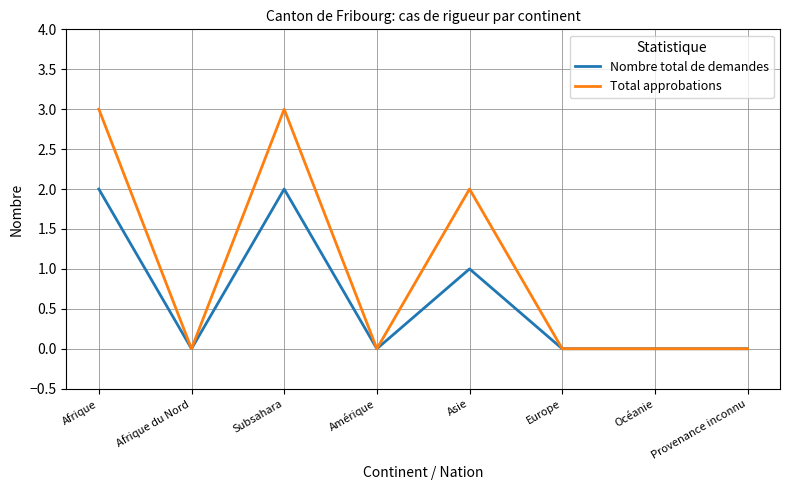

Is it true that Nombre total de demandes equals 0 at Océanie?

True